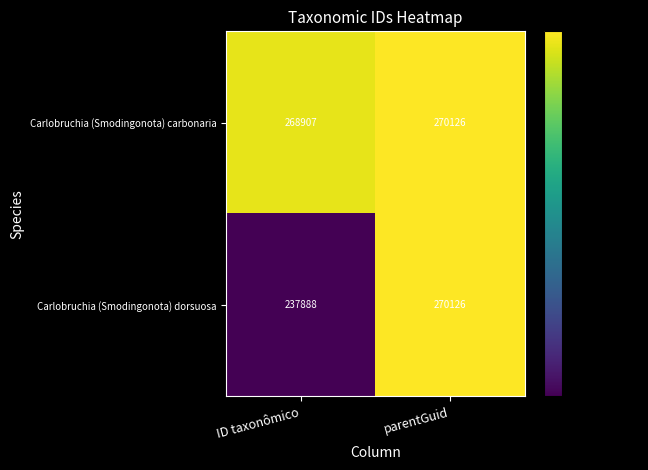

Where is Carlobruchia (Smodingonota) dorsuosa nearest to the value 254007?

ID taxonômico